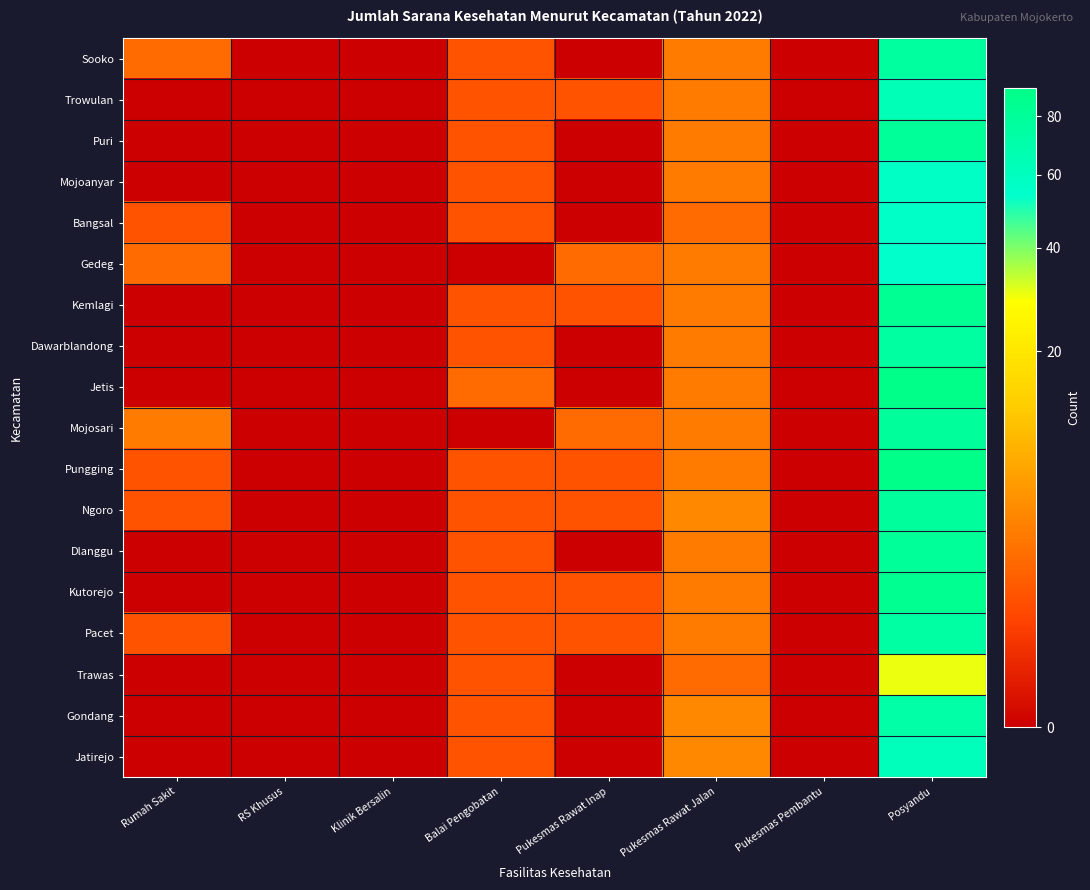

At which category does the chart reach its peak across all series?

Posyandu